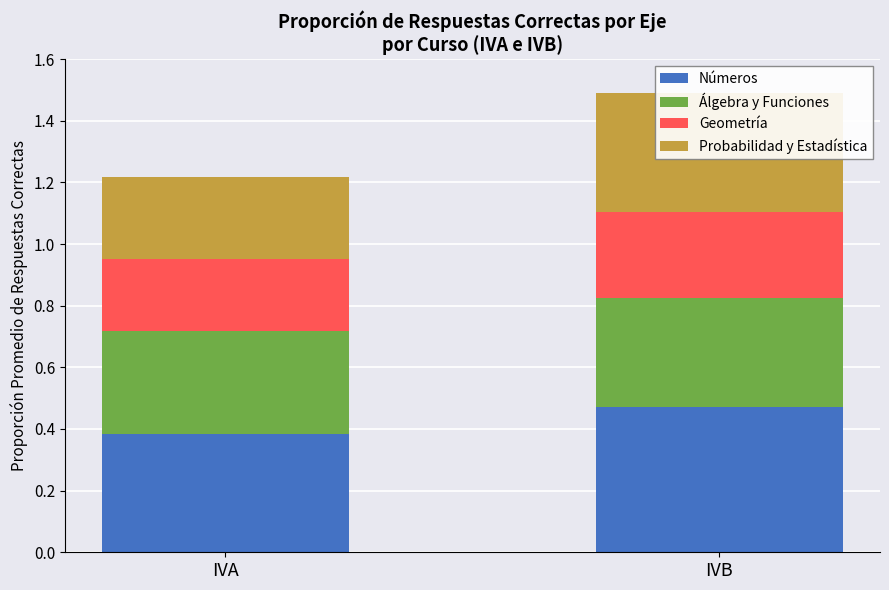

At how many categories does at least one series exceed 0?

2